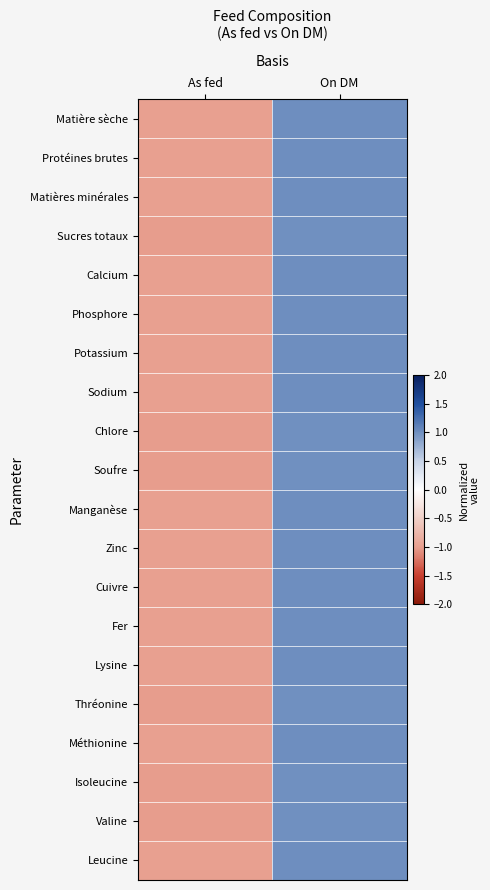

Count the number of data series in this chart.

20